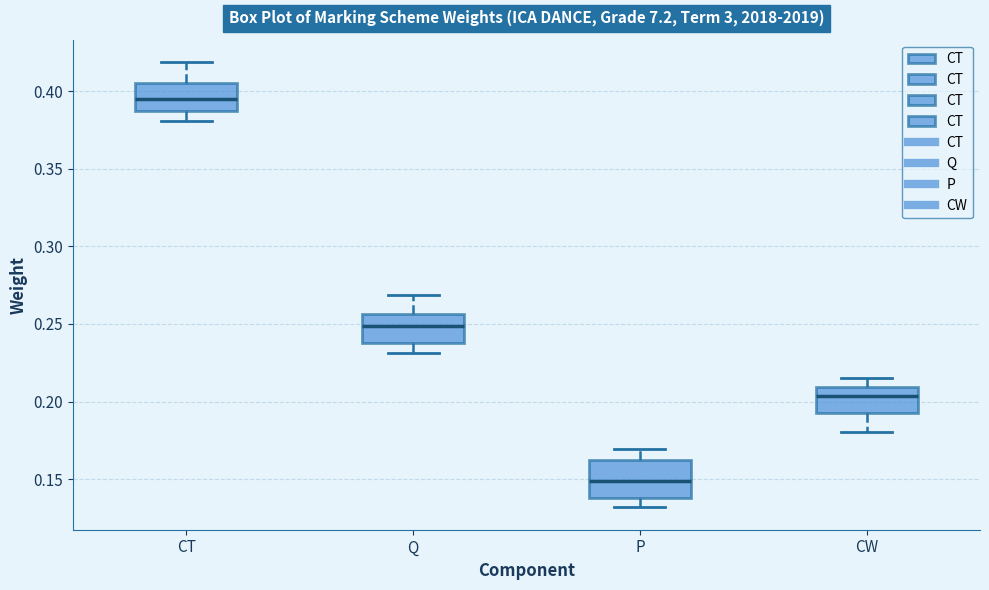

Where is the upper edge of the box for P on the y-axis? The values are not printed on the chart, so give them approximately, as read against the axis.

0.160